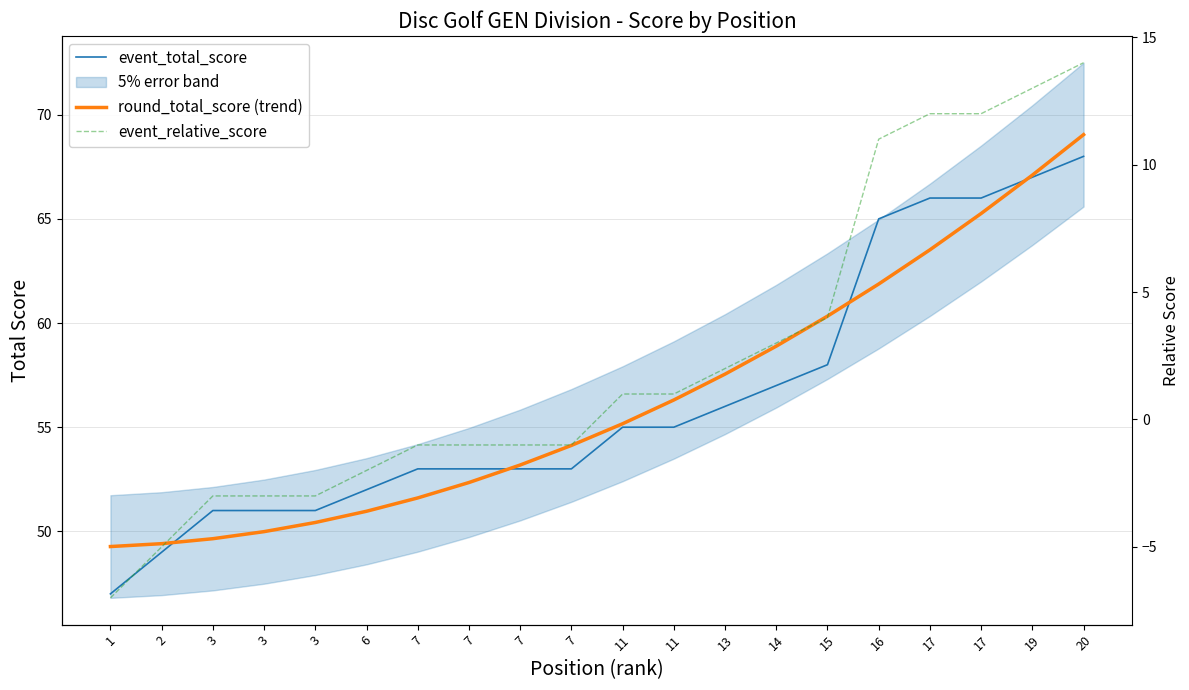

List the series in order of their peak value, lowest first.

event_relative_score, event_total_score, round_total_score (trend)